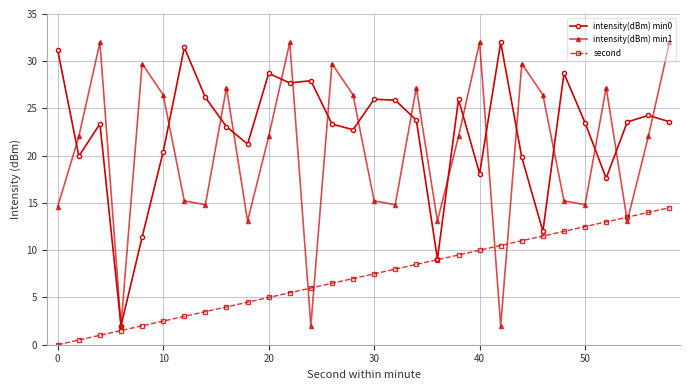

What is the average value of the intensity(dBm) min1 series?

20.5